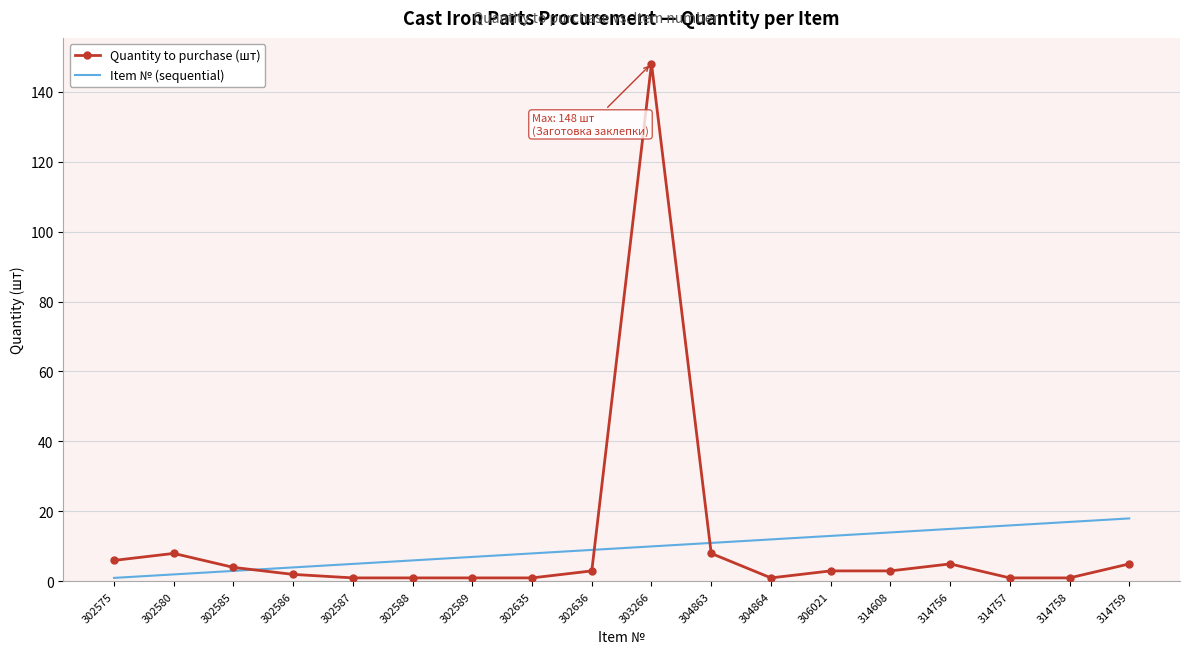

Reading left to right, list all the values displayed in this chart.

Quantity to purchase (шт): 6	8	4	2	1	1	1	1	3	148	8	1	3	3	5	1	1	5
Item № (sequential): 1	2	3	4	5	6	7	8	9	10	11	12	13	14	15	16	17	18